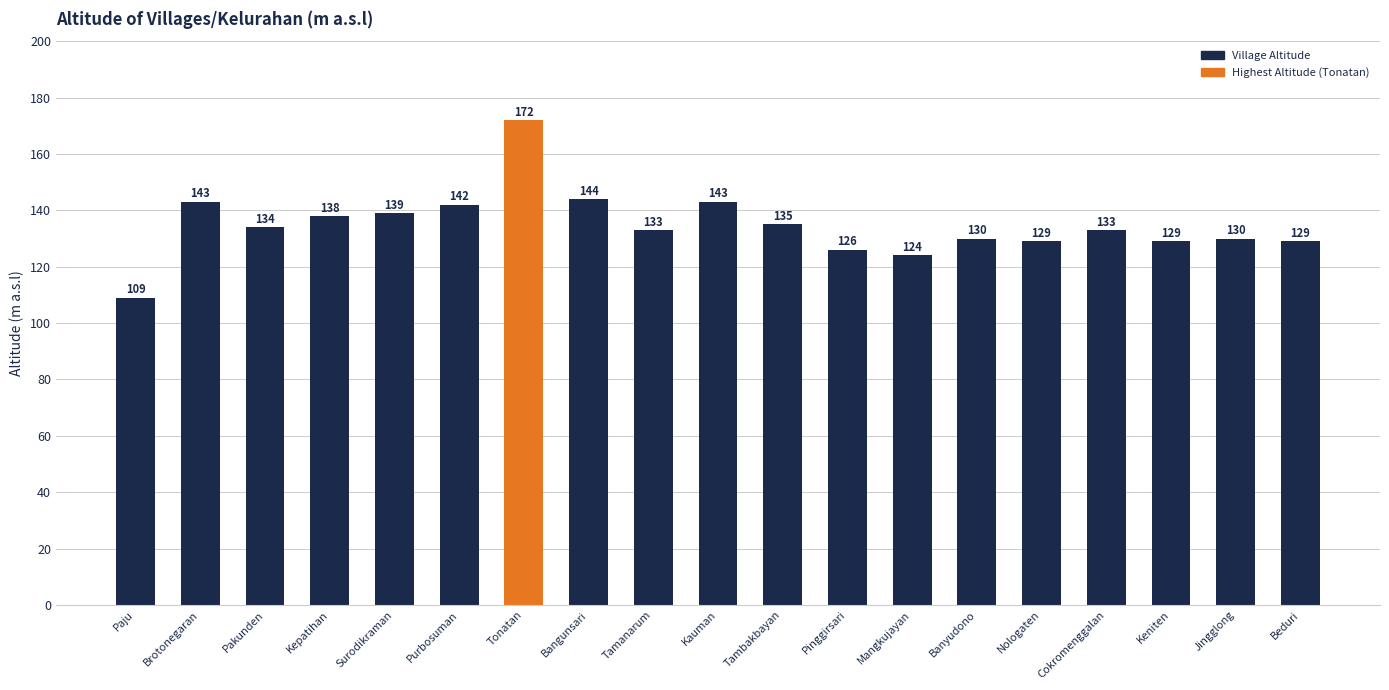

What is the average value?

135